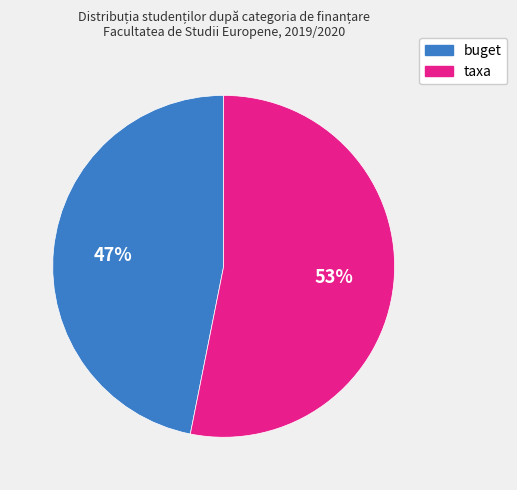

Which category has the biggest portion of the pie?

taxa